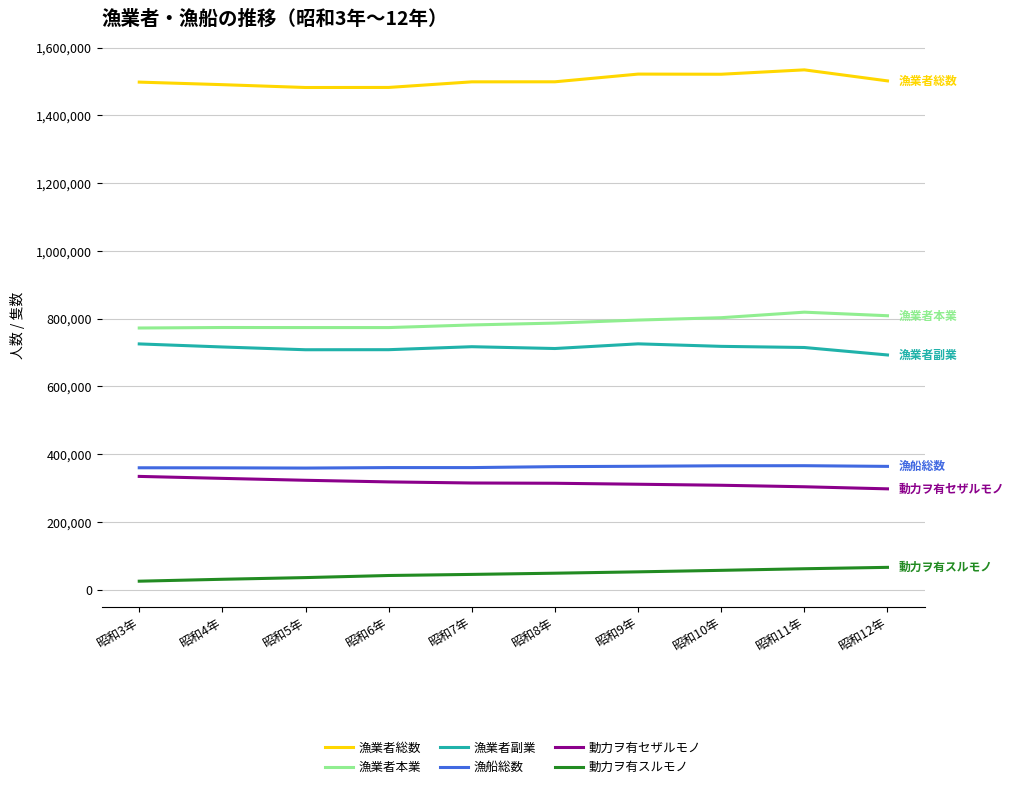

What is the spread (max minus min) of values at 昭和4年?

1459623